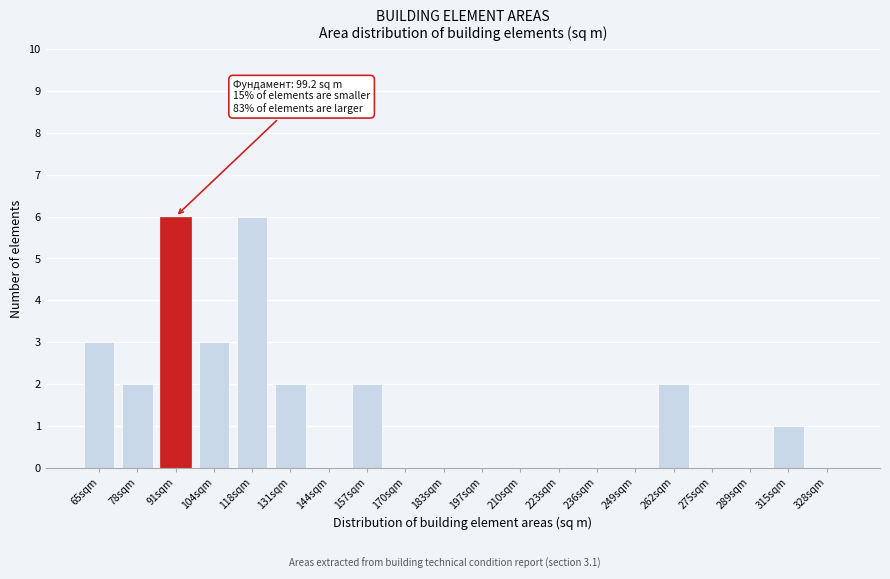

Reading left to right, extract all data points from this chart.

65sqm=3	78sqm=2	91sqm=6	104sqm=3	118sqm=6	131sqm=2	144sqm=0	157sqm=2	170sqm=0	183sqm=0	197sqm=0	210sqm=0	223sqm=0	236sqm=0	249sqm=0	262sqm=2	275sqm=0	289sqm=0	315sqm=1	328sqm=0